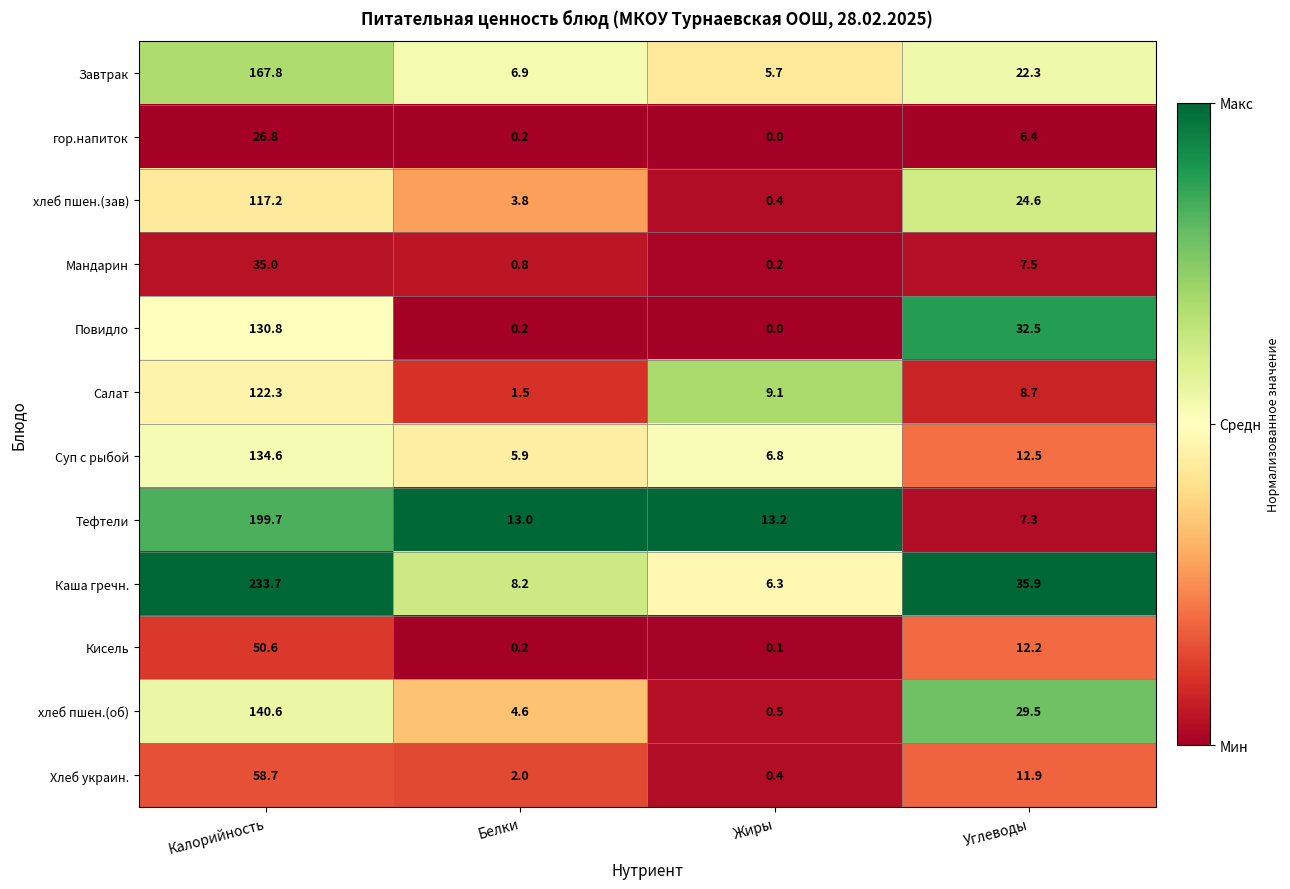

What is the difference between the maximum and minimum values in the хлеб пшен.(об) series?

140.1